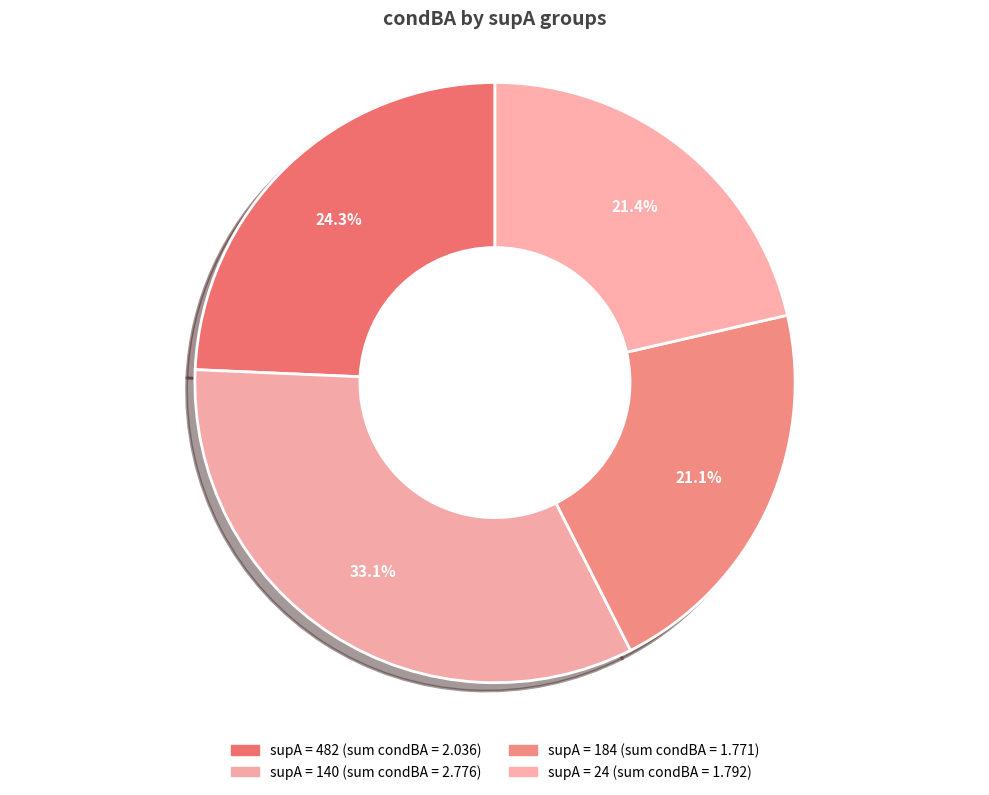

Count the number of slices in the pie.

4